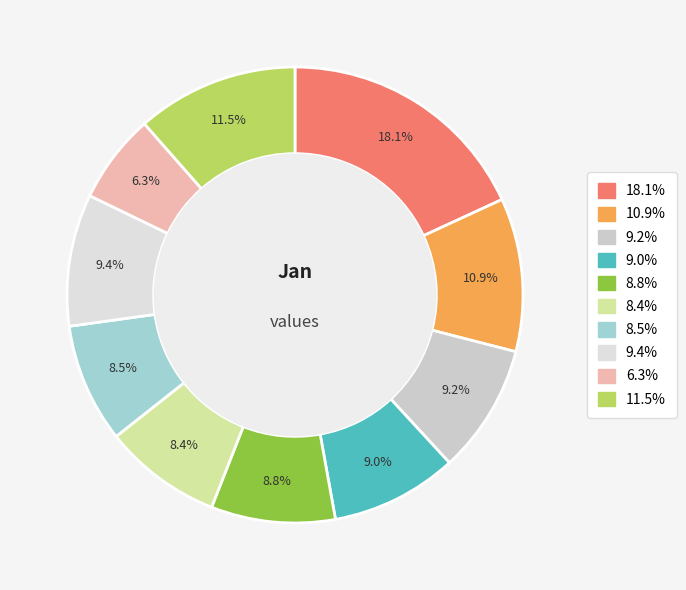

How many slices are in this pie chart?

10